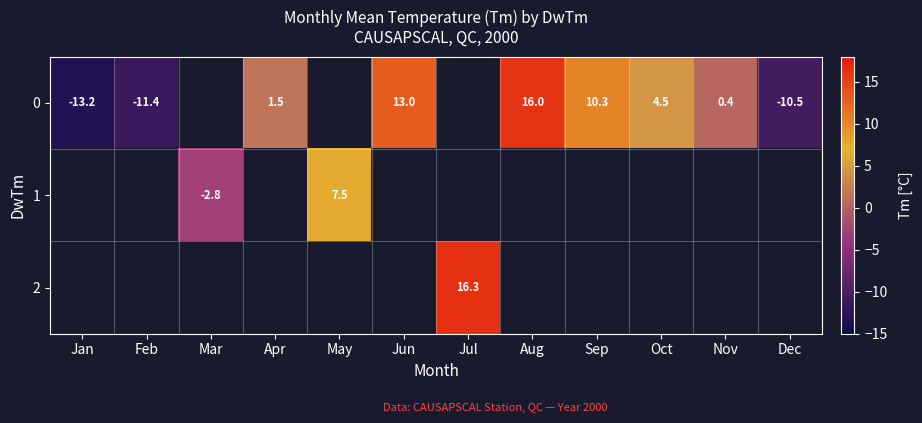

Is it true that 1 equals -4.4 at Mar?

False